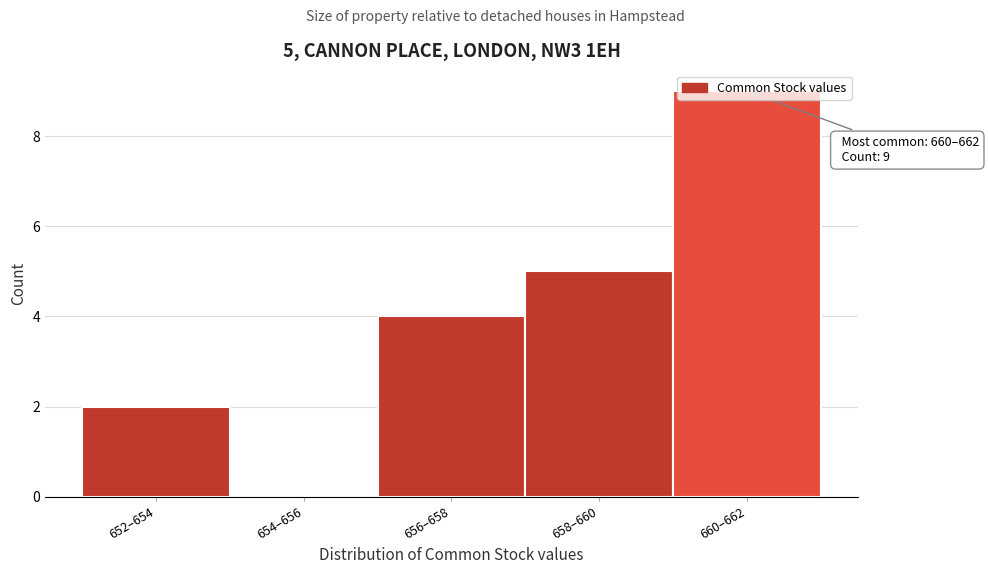

True or false: the data shows 9 at 660–662.

True